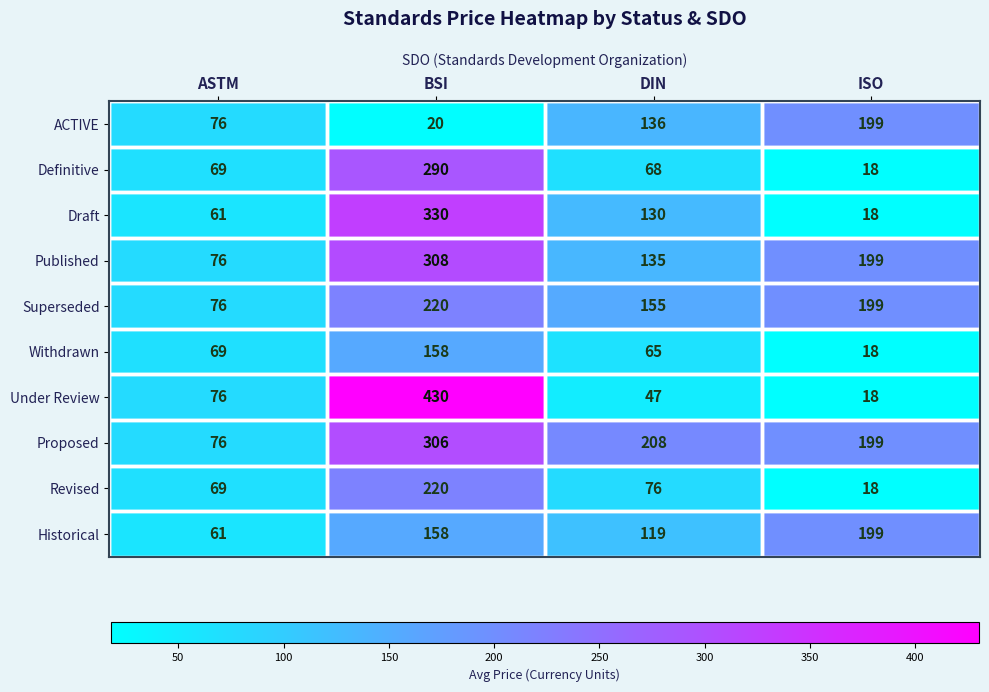

What is the difference between the maximum and minimum values in the Draft series?

312